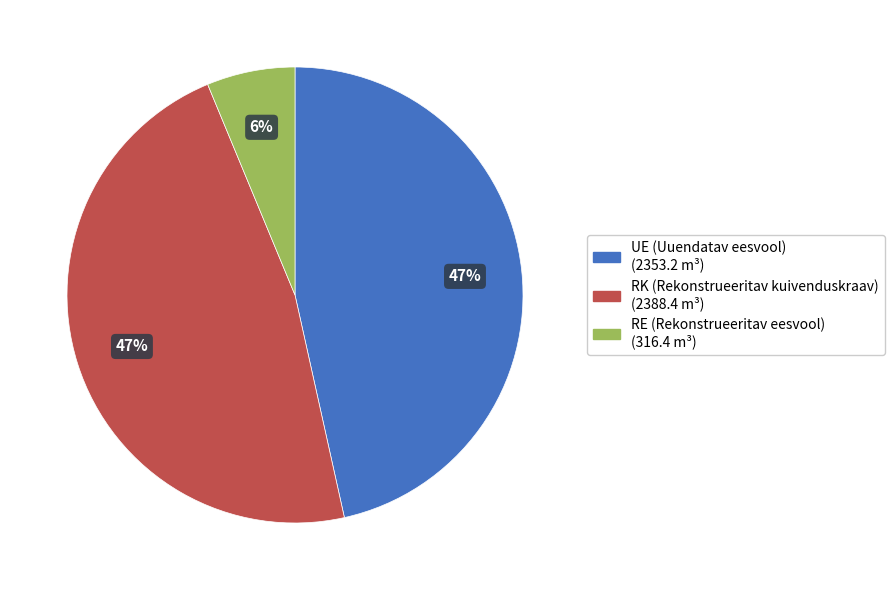

Is it true that RE (Rekonstrueeritav eesvool) is 6% of the pie?

True